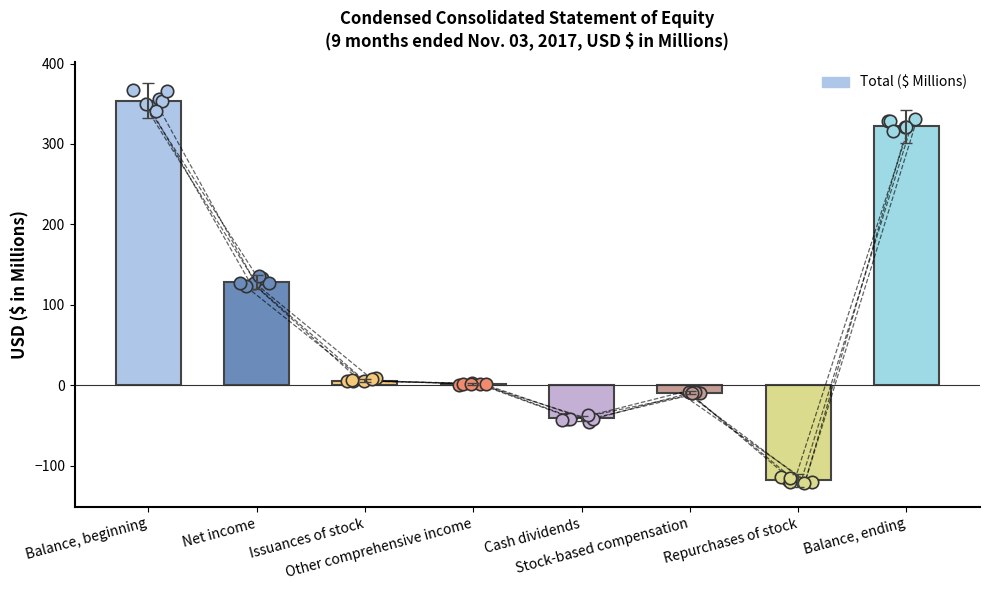

What is the change in value from Other comprehensive income to Stock-based compensation?

-11